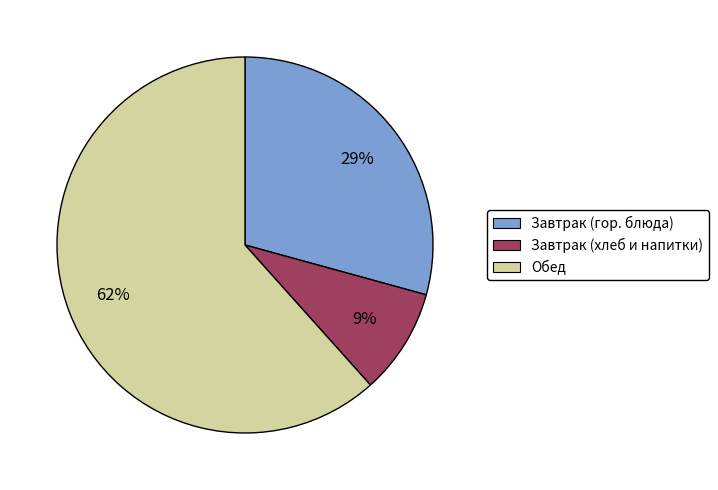

To the nearest percent, what is the combined percentage of Завтрак (хлеб и напитки) and Завтрак (гор. блюда)?

38%